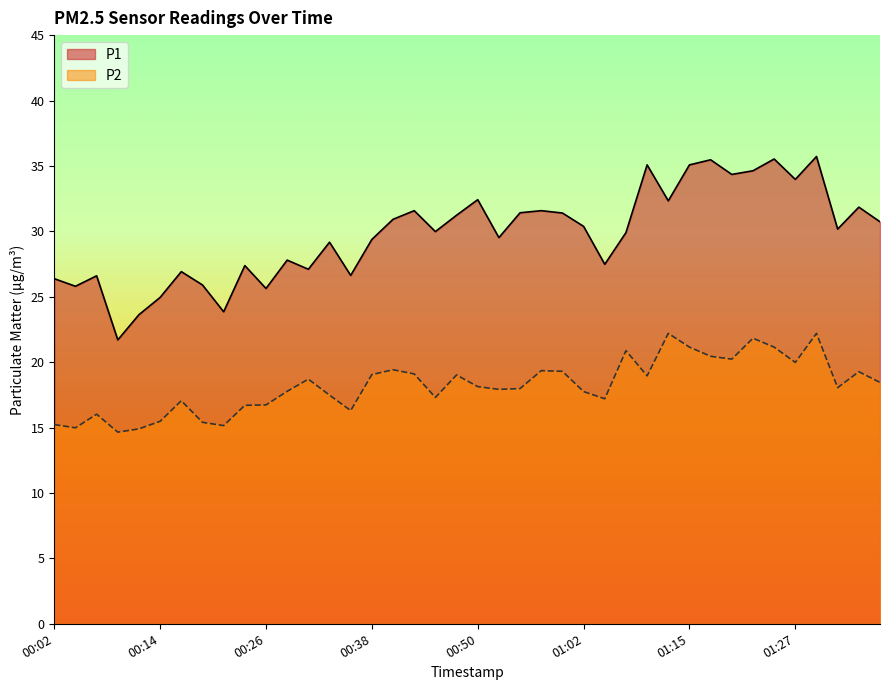

How many data points in P2 are above 18?

21